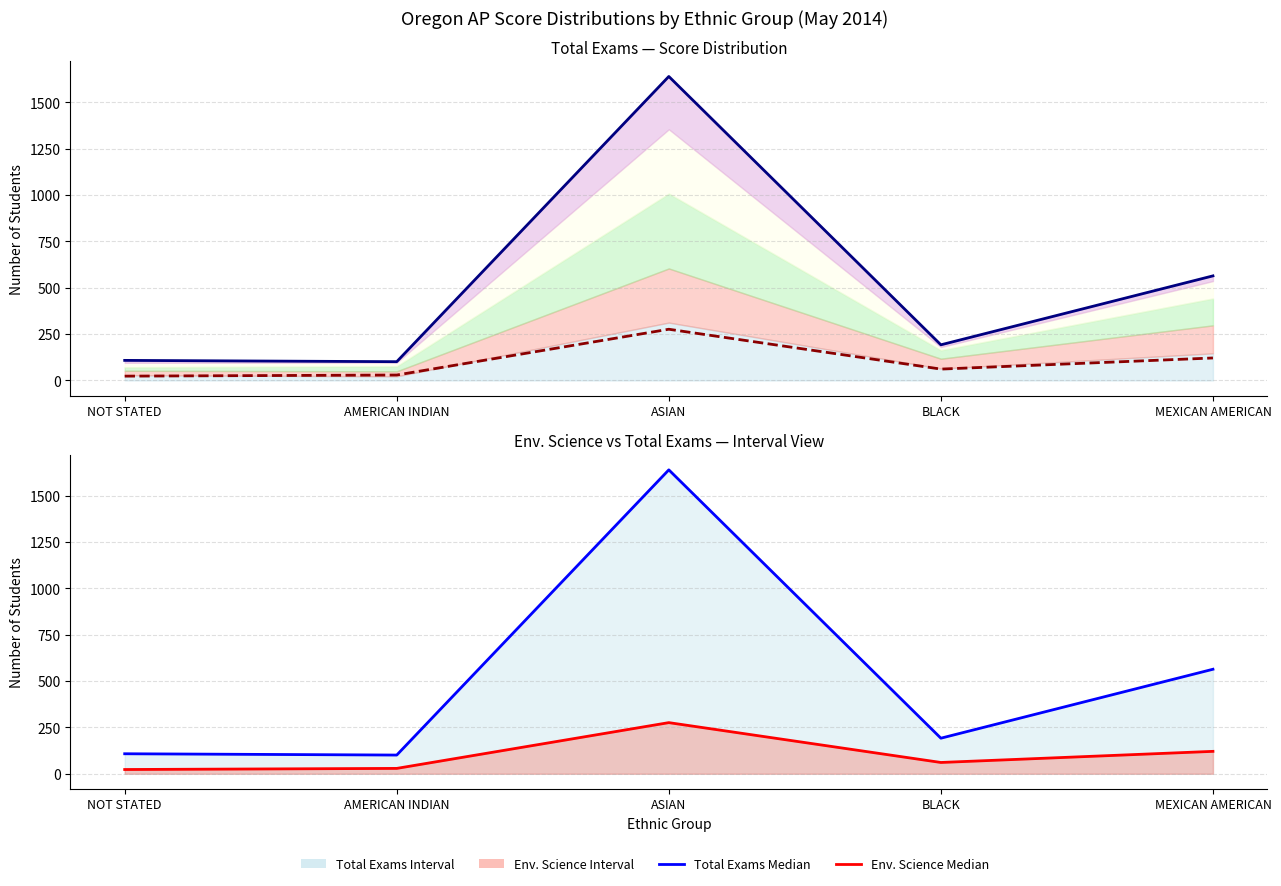

Is the value of Total Exams (Baseline Median) at NOT STATED greater than the value of Env. Science at NOT STATED?

Yes